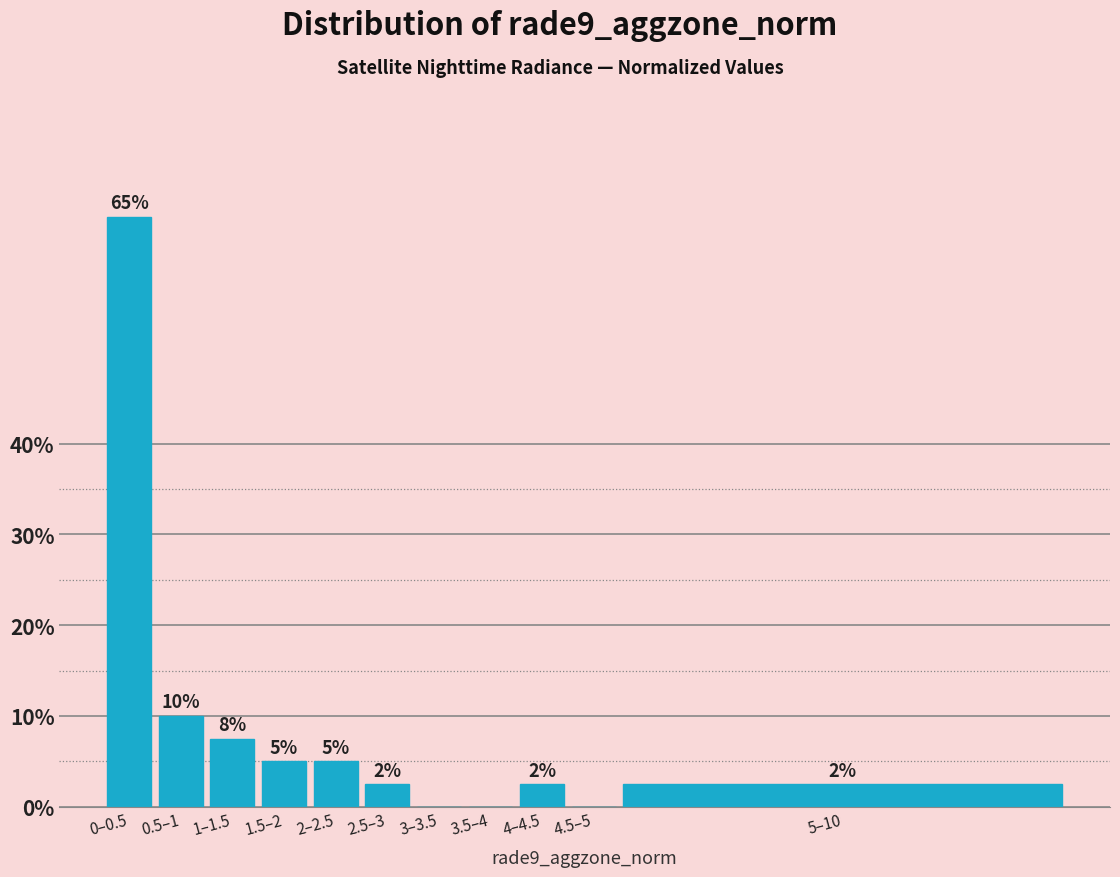

Between 2–2.5 and 1–1.5, which is larger?

1–1.5